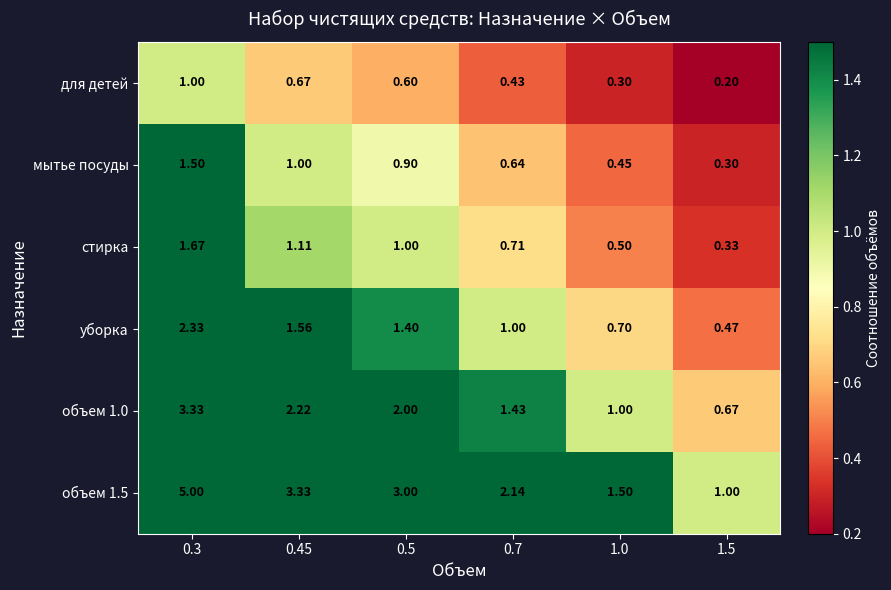

Which series has the largest range (max minus min)?

объем 1.5